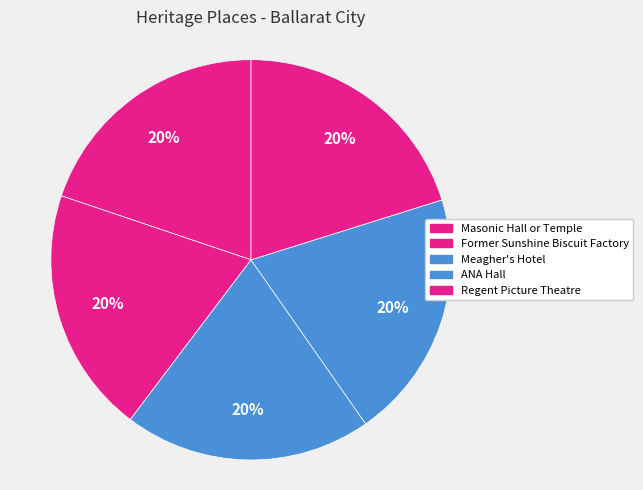

Which category has the biggest portion of the pie?

Regent Picture Theatre